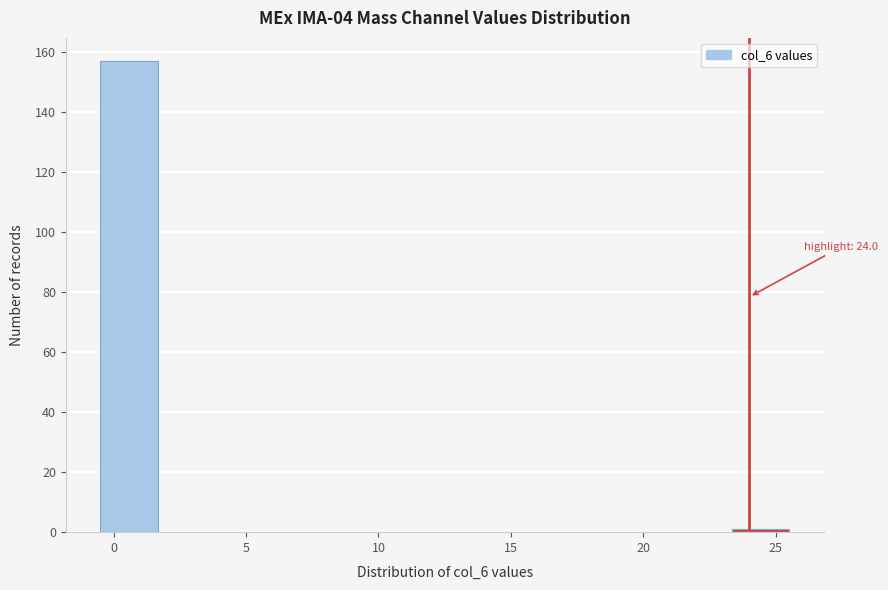

Over which range of the x-axis is the bar tallest?

-0.5 to 1.5